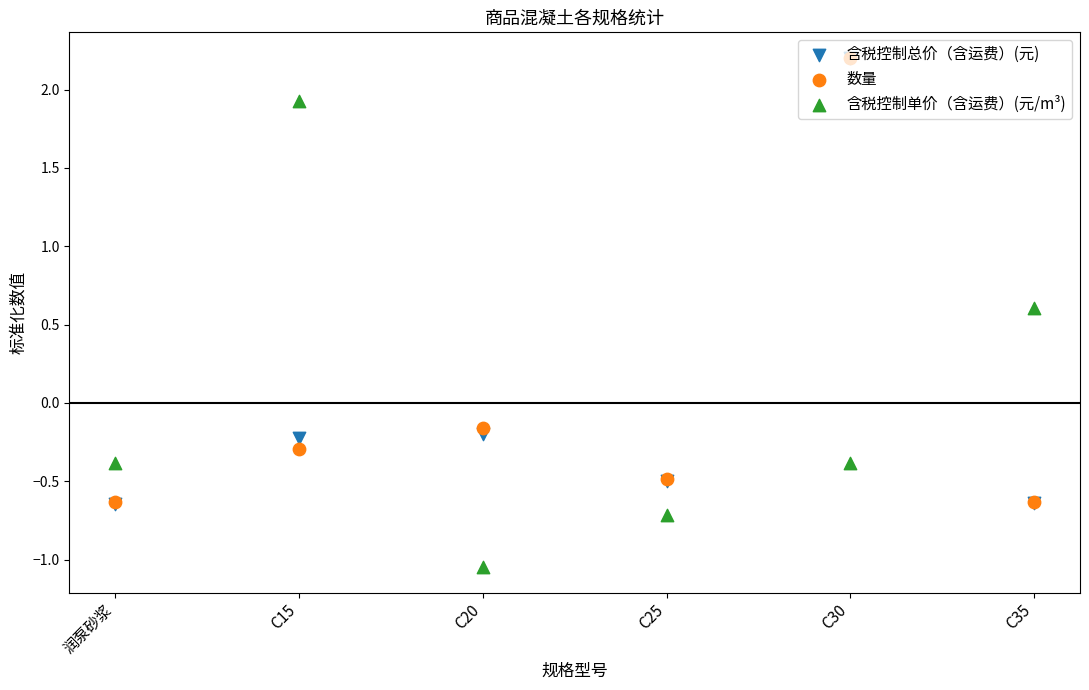

Which series has the largest Y range (max minus min)?

含税控制单价（含运费）(元/m³)